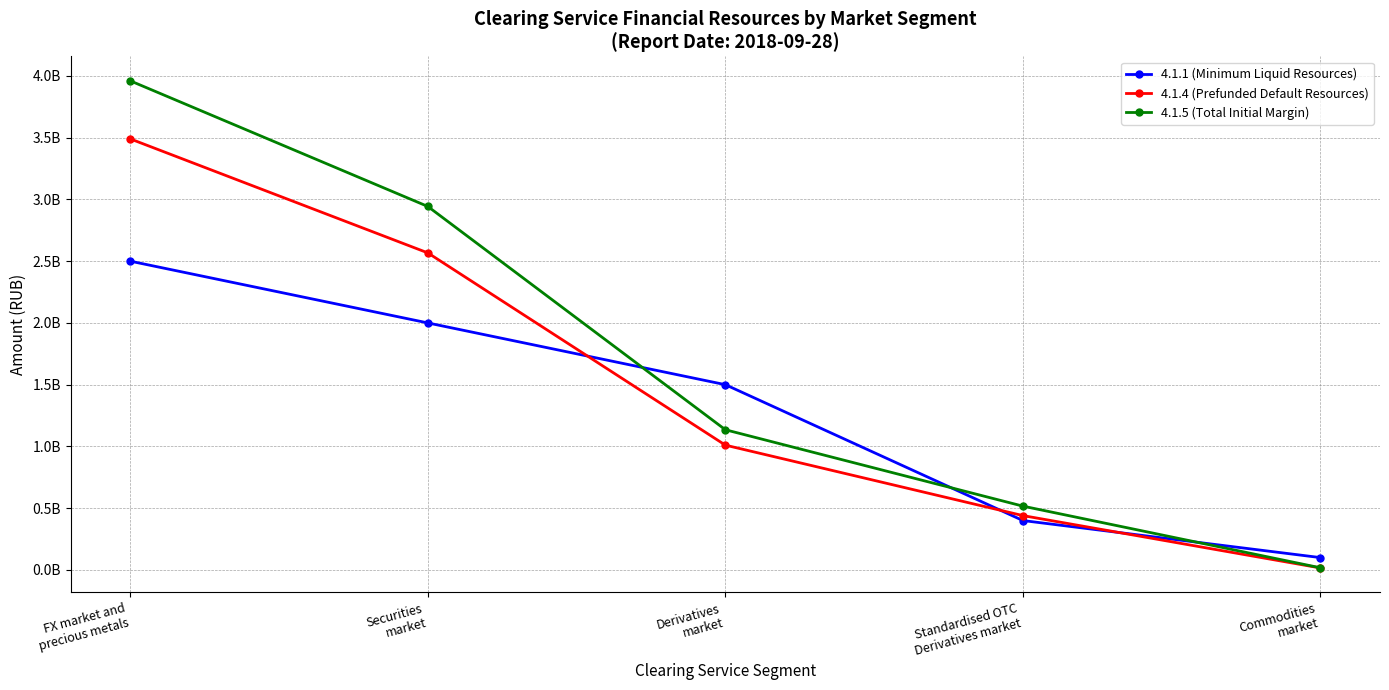

What is the spread (max minus min) of values at FX market and
precious metals?

1460054313.1